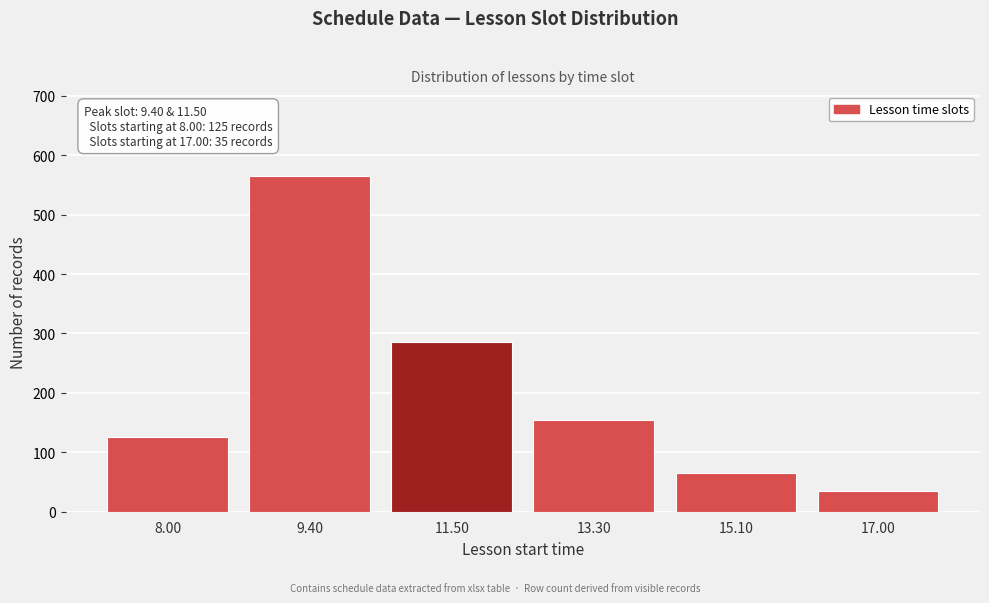

Reading left to right, list all the values displayed in this chart.

125	565	285	155	65	35